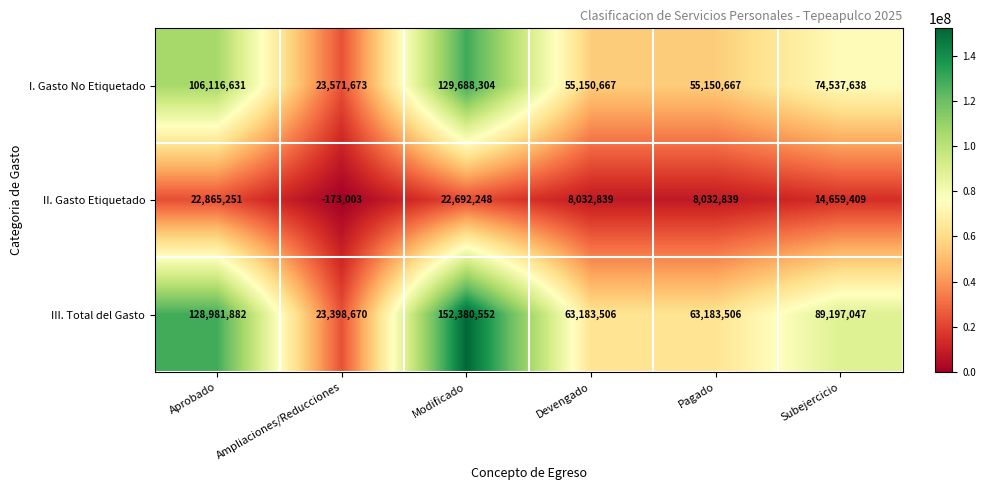

Rank the series by their average value, from highest to lowest.

III. Total del Gasto, I. Gasto No Etiquetado, II. Gasto Etiquetado